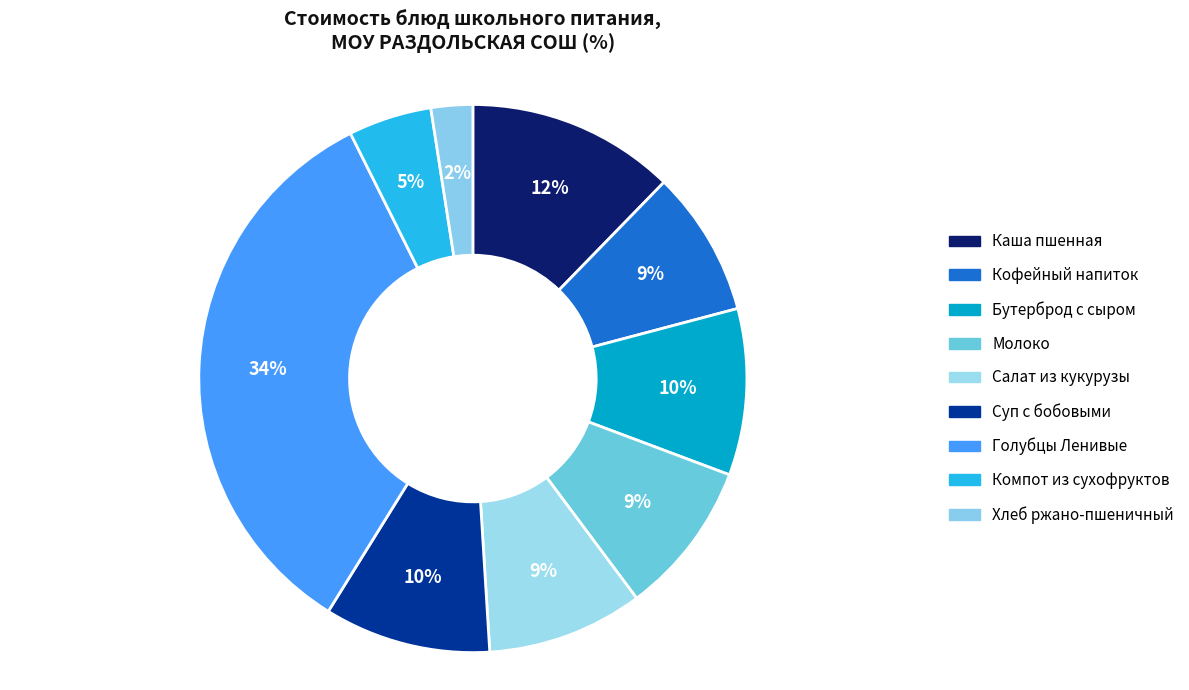

Count the number of slices in the pie.

9